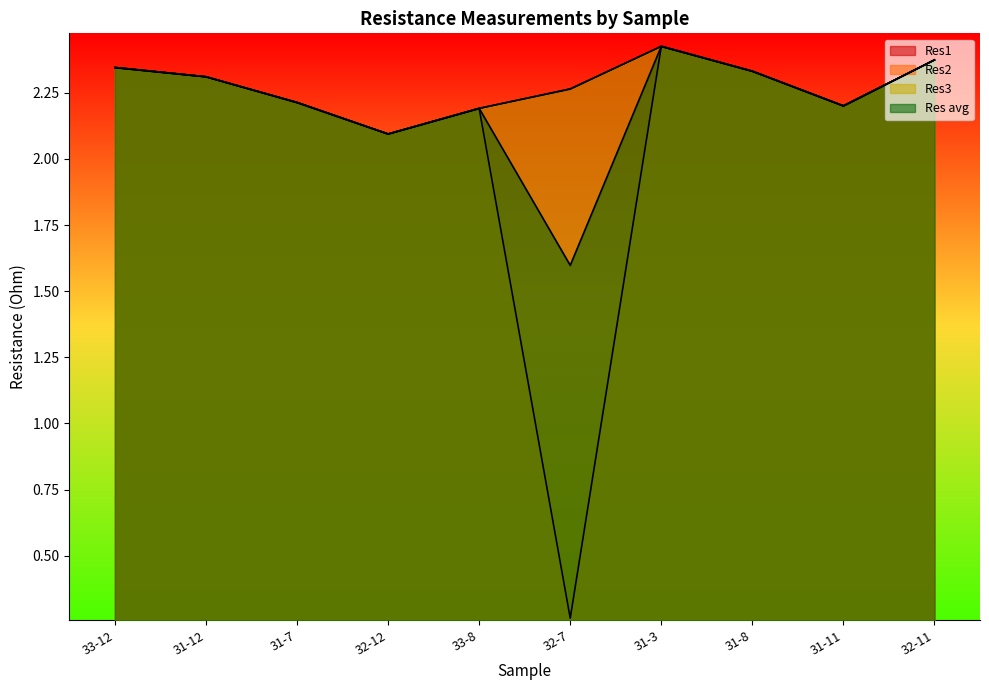

Which series has the widest spread of values?

Res2